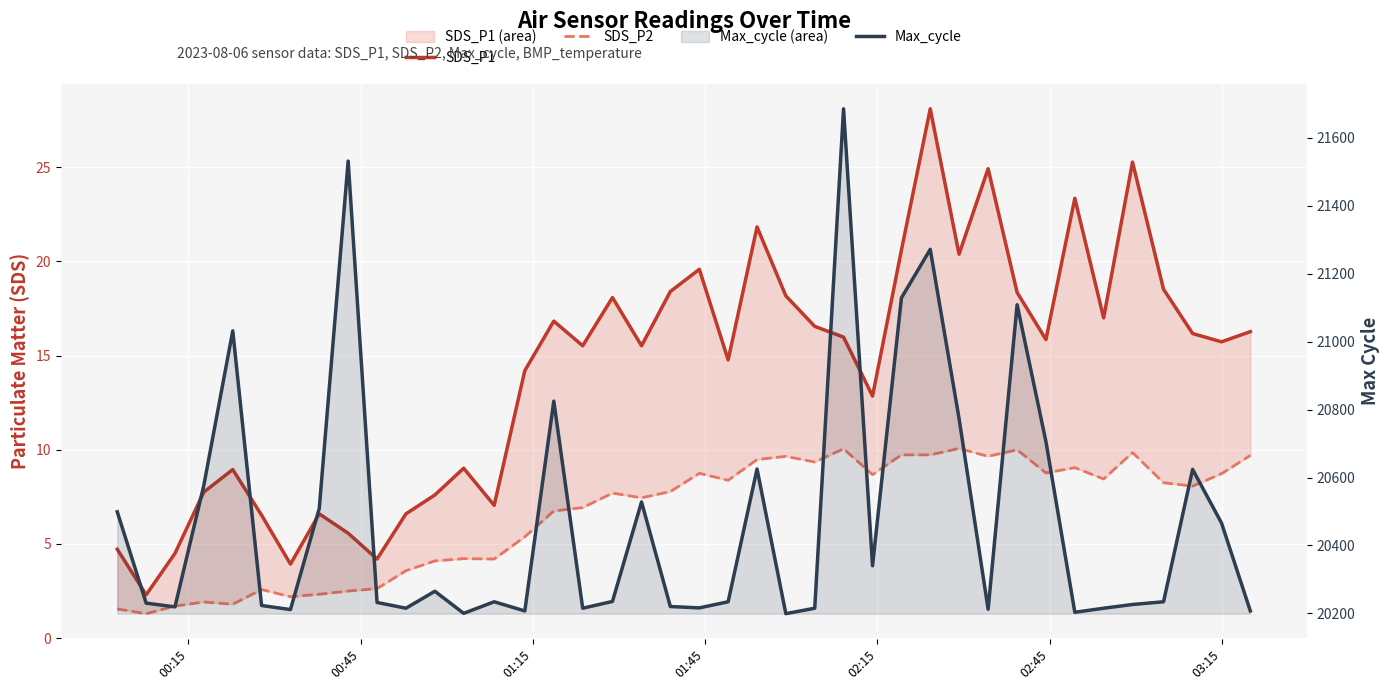

What is the maximum value shown in the chart?

21686.0